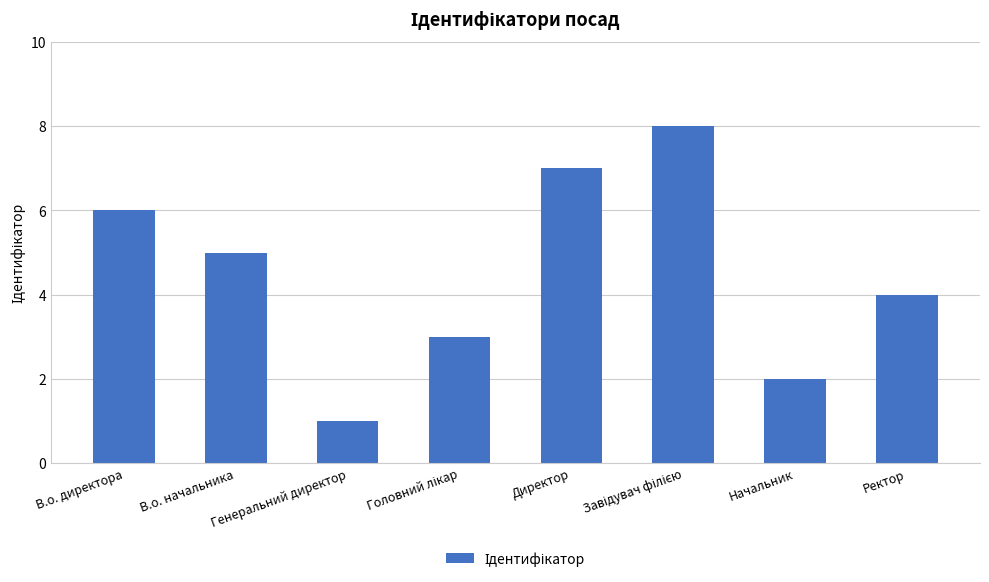

True or false: the data shows 2 at Начальник.

True